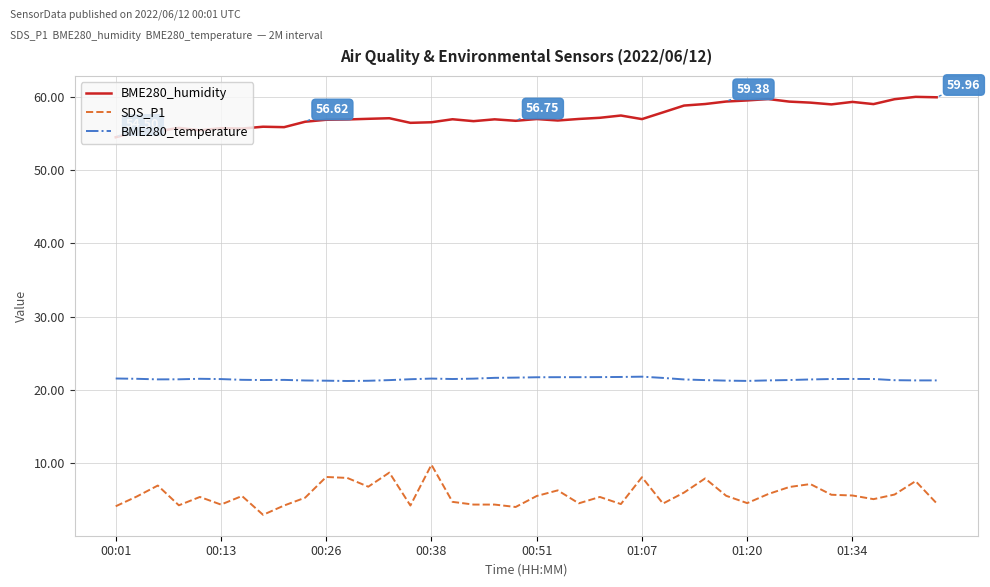

Which series has the largest total across all categories?

BME280_humidity